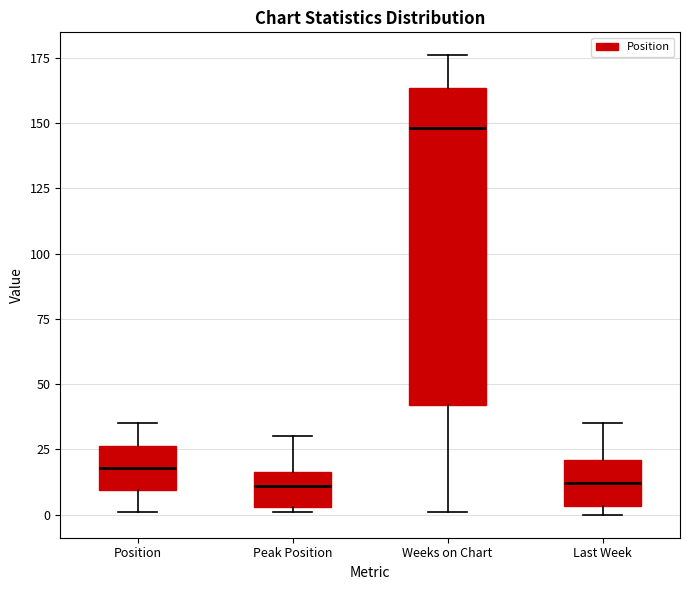

Where is the upper edge of the box for Weeks on Chart on the y-axis? The values are not printed on the chart, so give them approximately, as read against the axis.

165